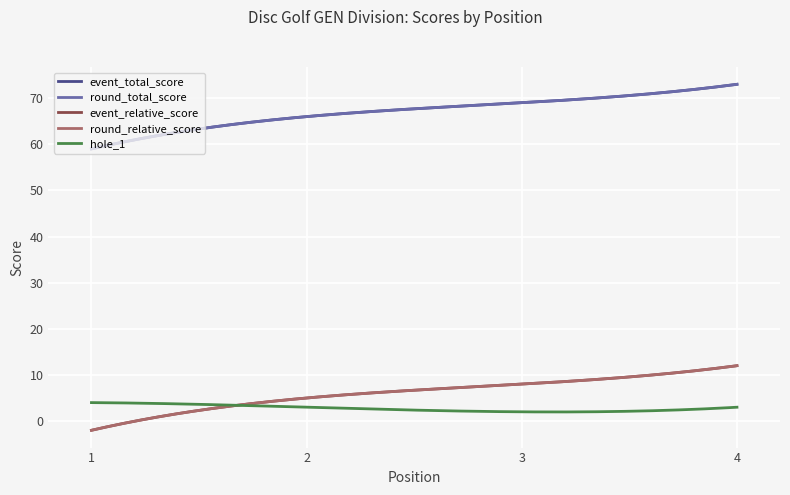

Reading left to right, list all the values displayed in this chart.

event_total_score: 59	66	69	73
round_total_score: 59	66	69	73
event_relative_score: -2	5	8	12
round_relative_score: -2	5	8	12
hole_1: 4	3	2	3